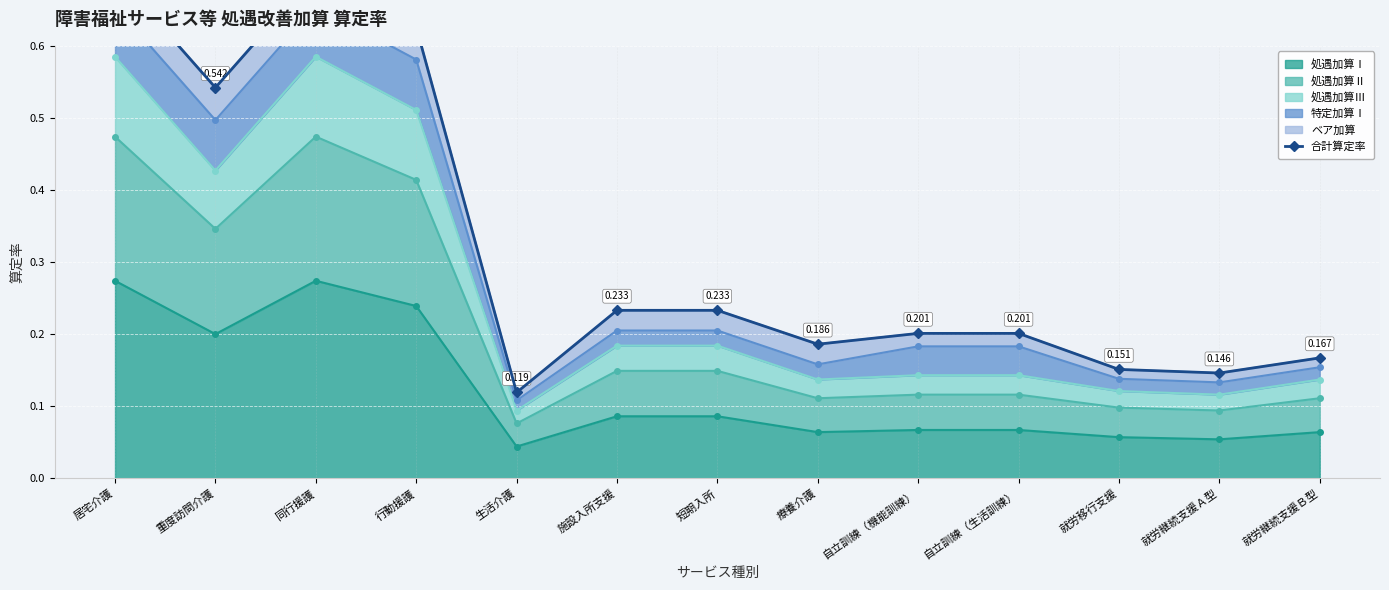

List the labels in order of value, smallest first.

生活介護, 就労継続支援Ａ型, 就労移行支援, 就労継続支援Ｂ型, 療養介護, 自立訓練（機能訓練）, 自立訓練（生活訓練）, 施設入所支援, 短期入所, 重度訪問介護, 行動援護, 居宅介護, 同行援護